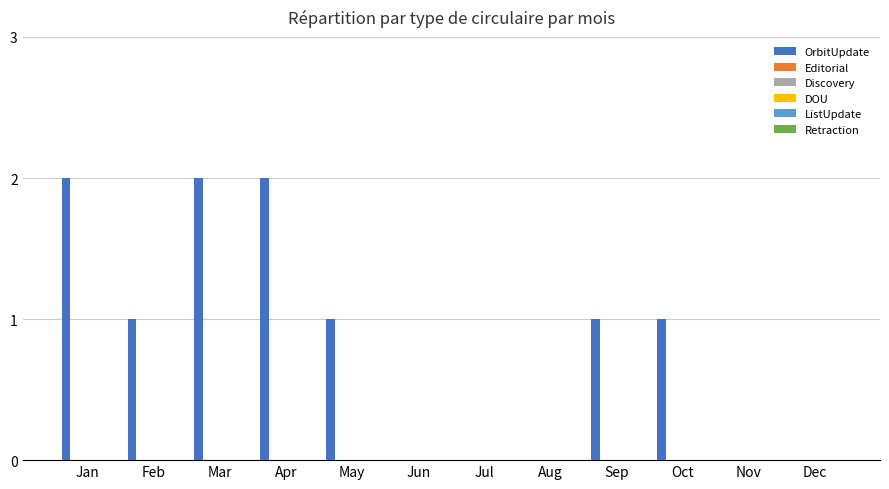

What is the sum of all values?

10